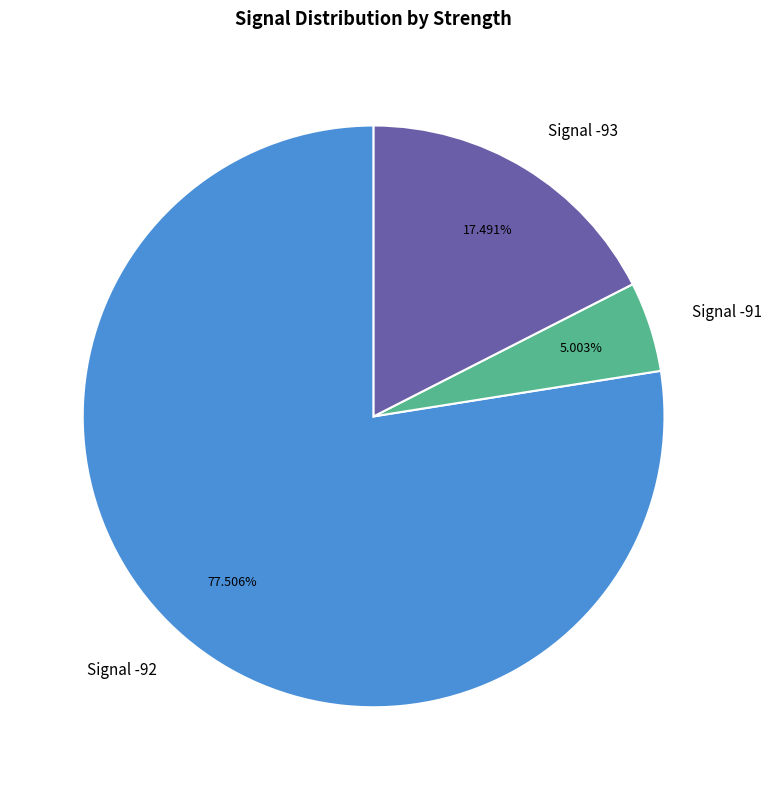

Approximately how many times larger is the value at Signal -93 compared to Signal -91?

3.5